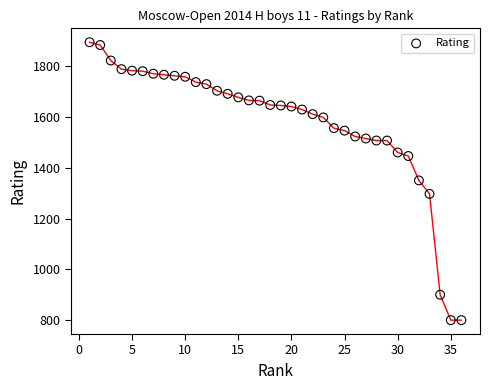

What is the range of Y values (max minus min)?

1094